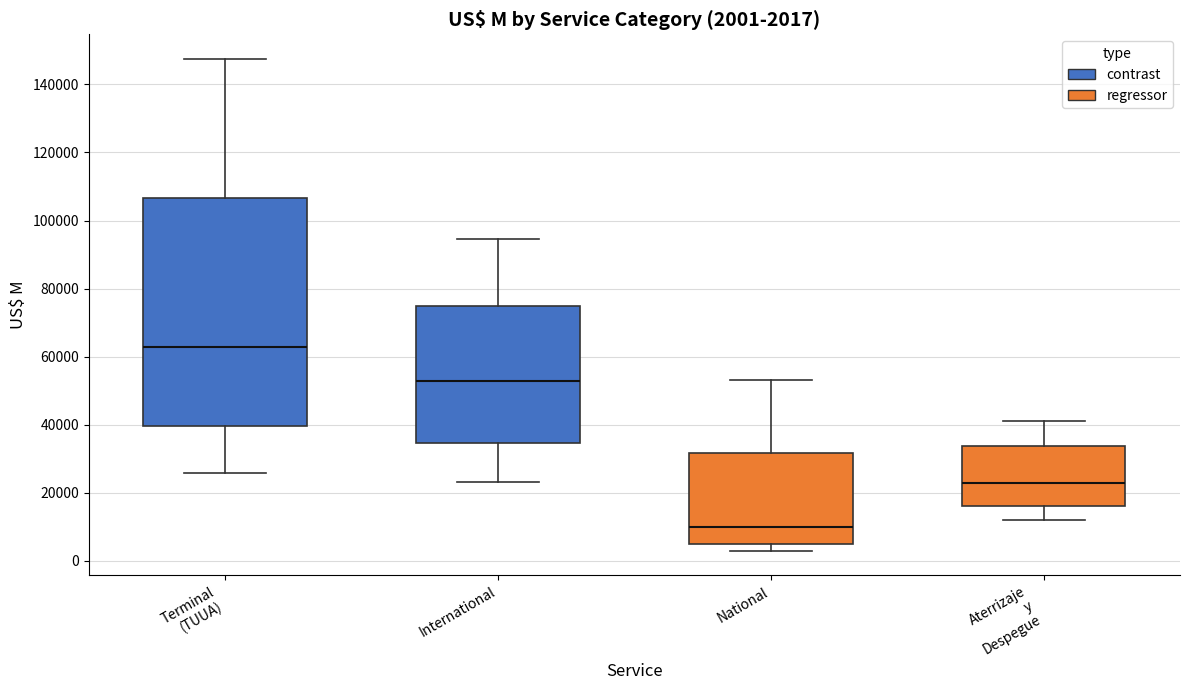

Comparing the boxes themselves (not the whiskers), which one is the tallest?

Terminal (TUUA)